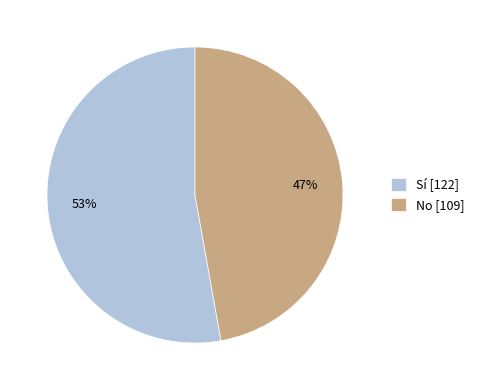

What is the largest slice in the pie chart?

Sí